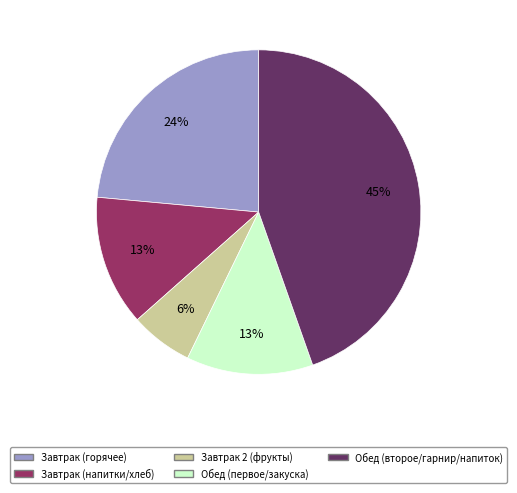

Is there a majority slice in this chart?

No